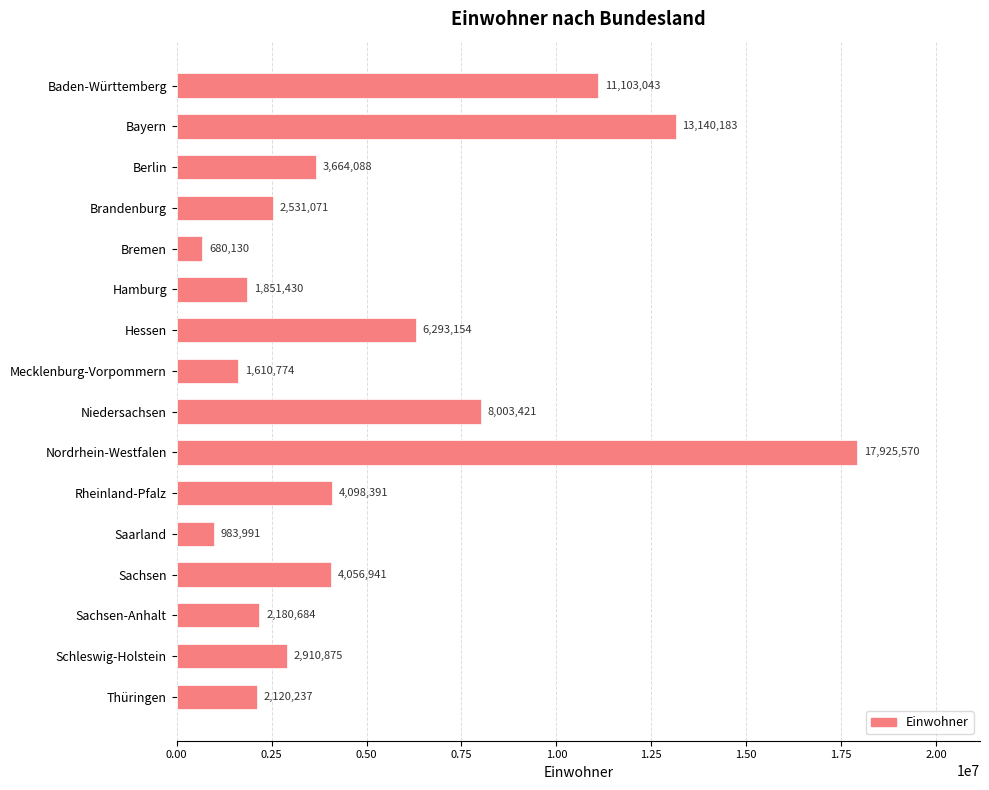

Reading top to bottom, list all the values displayed in this chart.

11103043	13140183	3664088	2531071	680130	1851430	6293154	1610774	8003421	17925570	4098391	983991	4056941	2180684	2910875	2120237